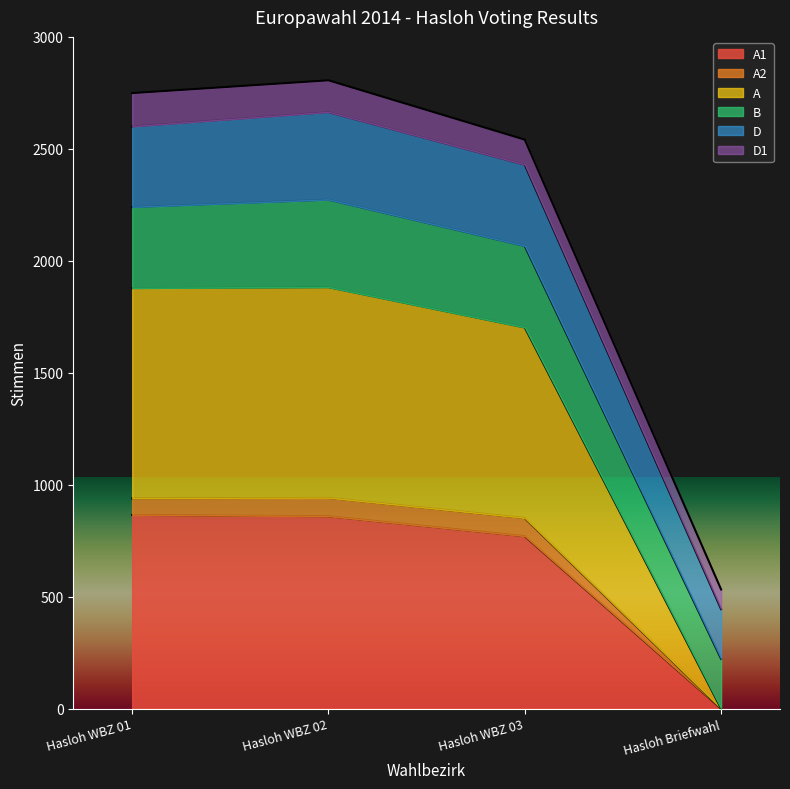

True or false: B has more than 1 points higher than both neighbors.

False